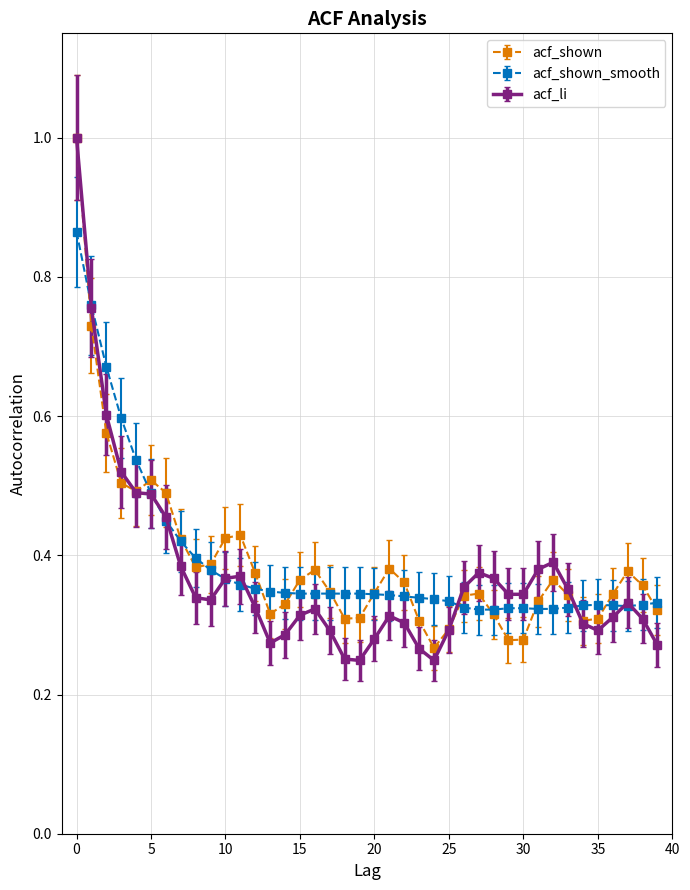

What are all the series names shown in the legend?

acf_shown, acf_shown_smooth, acf_li